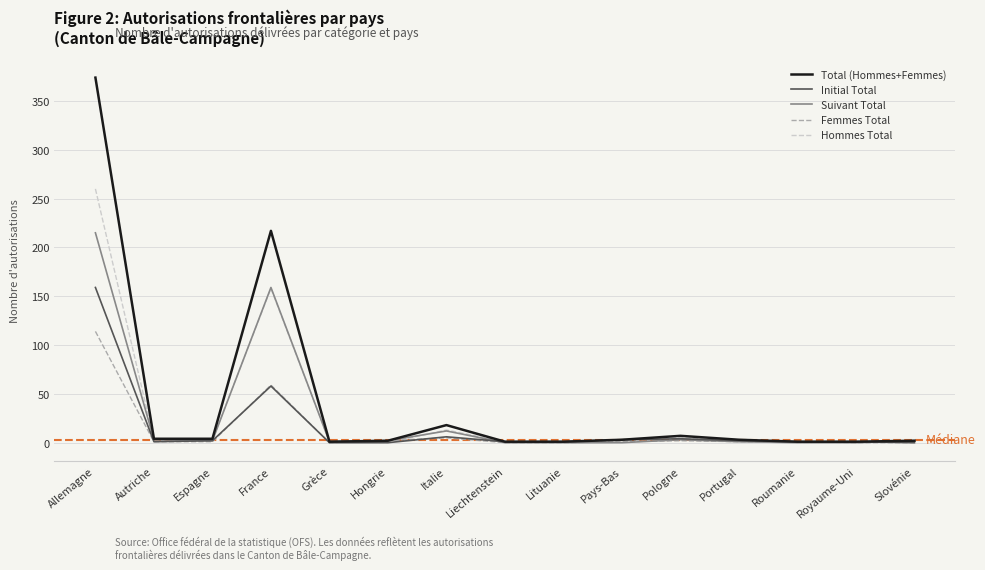

Which series has the largest total across all categories?

Total (Hommes+Femmes)